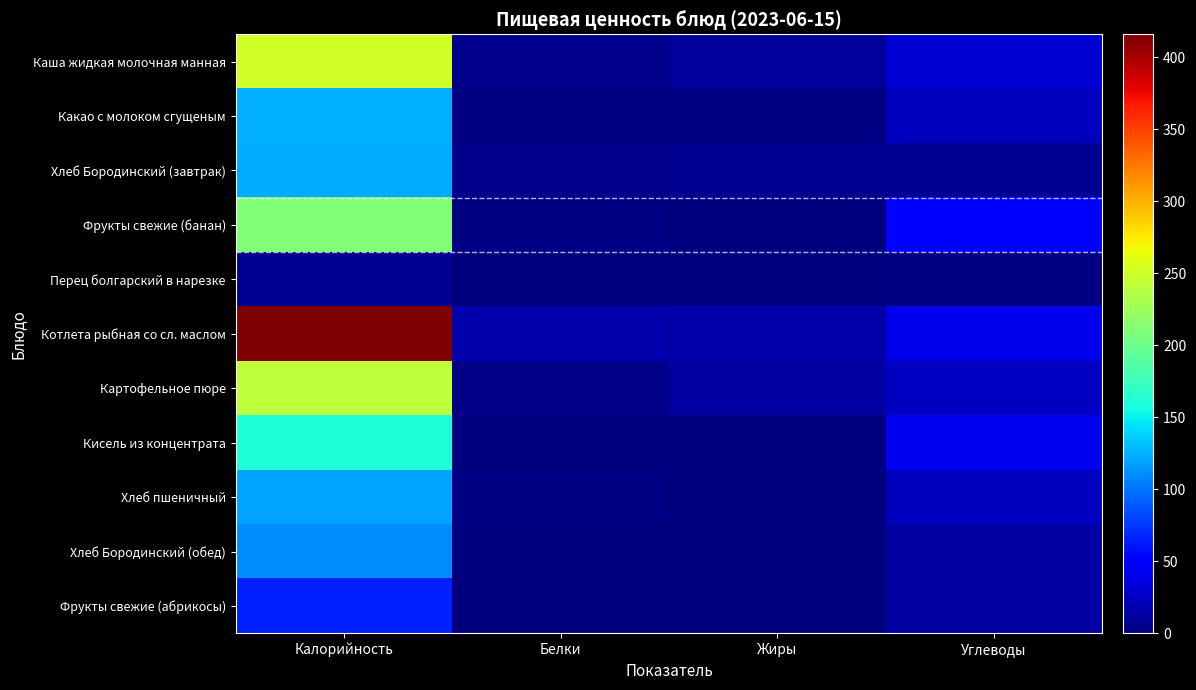

Rank the series by their maximum value, from lowest to highest.

Перец болгарский в нарезке, Фрукты свежие (абрикосы), Хлеб Бородинский (обед), Хлеб пшеничный, Хлеб Бородинский (завтрак), Какао с молоком сгущеным, Кисель из концентрата, Фрукты свежие (банан), Картофельное пюре, Каша жидкая молочная манная, Котлета рыбная со сл. маслом